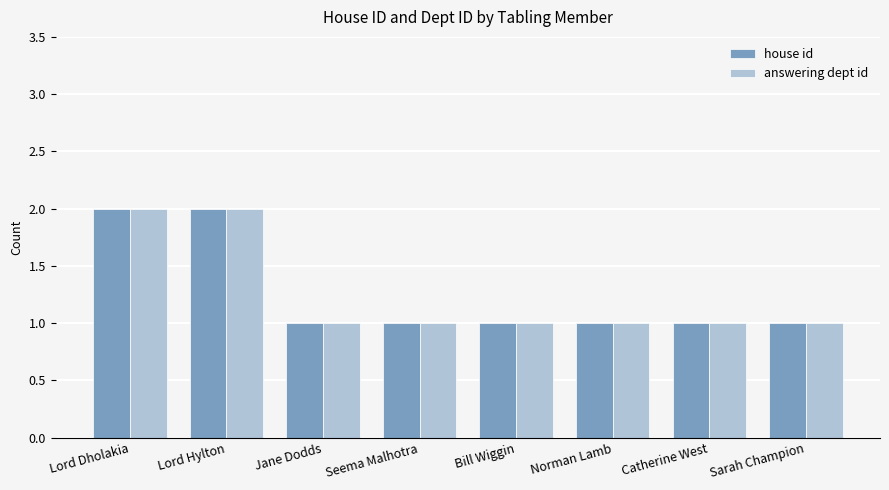

Is it true that house id equals 1 at Jane Dodds?

True